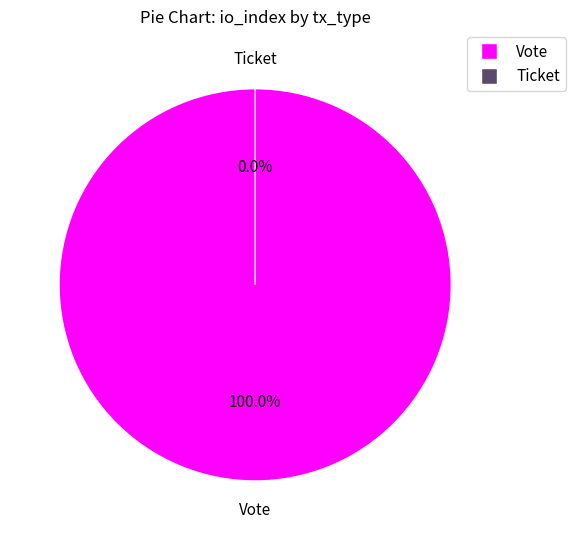

Is it true that Ticket (io_index=0) is 12% of the pie?

False